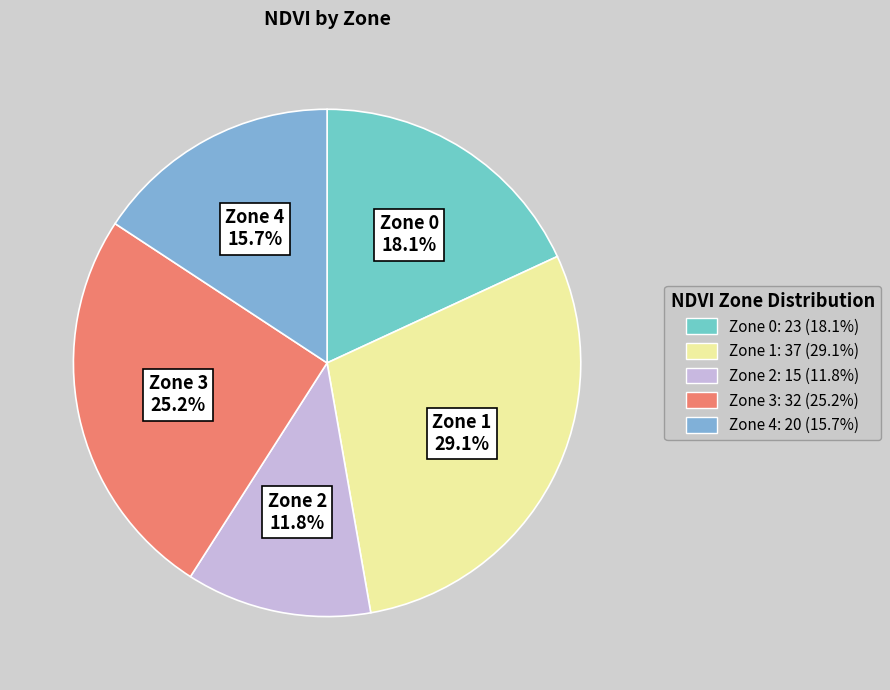

Rank the categories by value from lowest to highest.

Zone 2, Zone 4, Zone 0, Zone 3, Zone 1